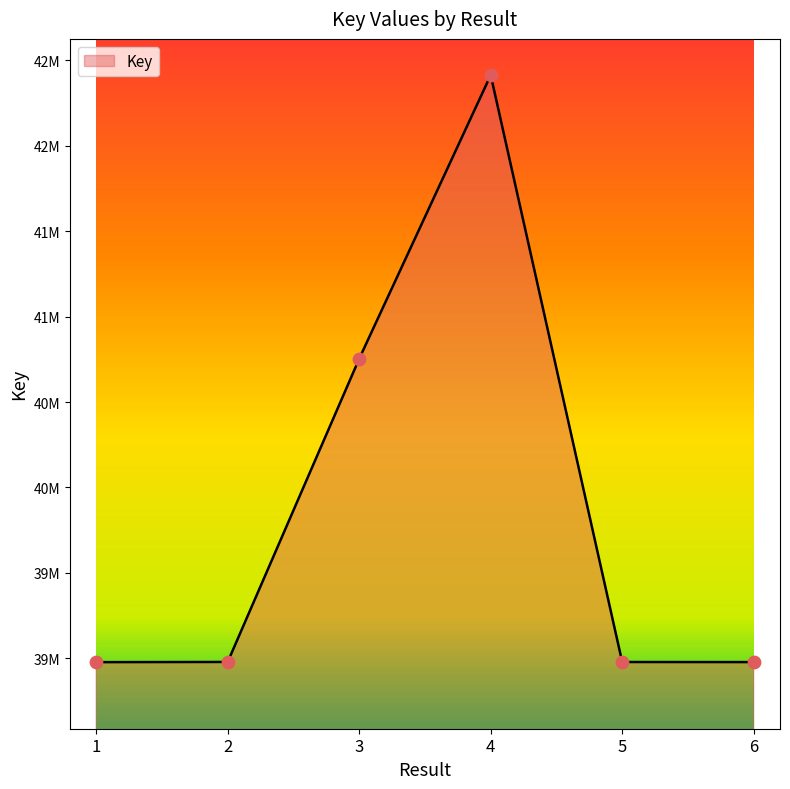

Does the chart have visible grid lines?

No